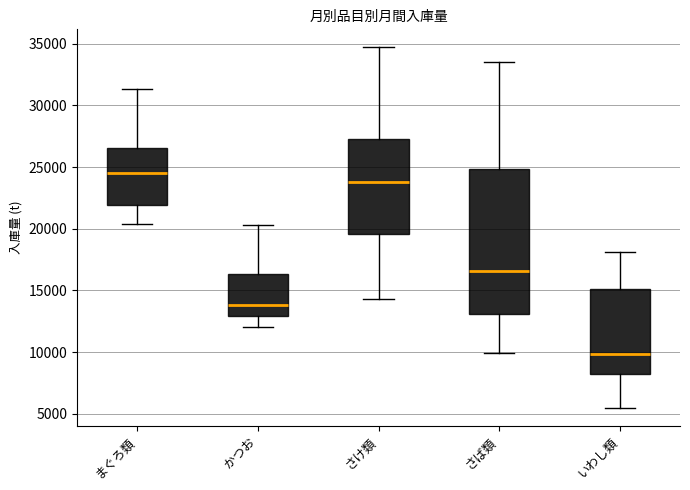

Reading left to right, read every box against the y-axis: the position of its median line, the range the box covers, and the ends of its whiskers. The values are not printed on the chart, so give them approximately, as read against the axis.

まぐろ類: median 24500, box 22000 to 26500, whiskers 20500 to 31500
かつお: median 14000, box 13000 to 16500, whiskers 12000 to 20500
さけ類: median 24000, box 19500 to 27500, whiskers 14500 to 34500
さば類: median 16500, box 13000 to 25000, whiskers 10000 to 33500
いわし類: median 10000, box 8000 to 15000, whiskers 5500 to 18000